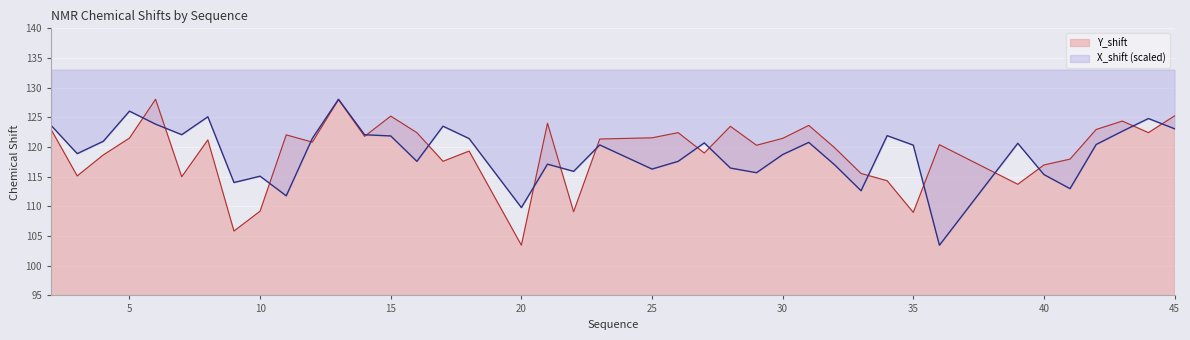

At which category is the sum across all series the highest?

13